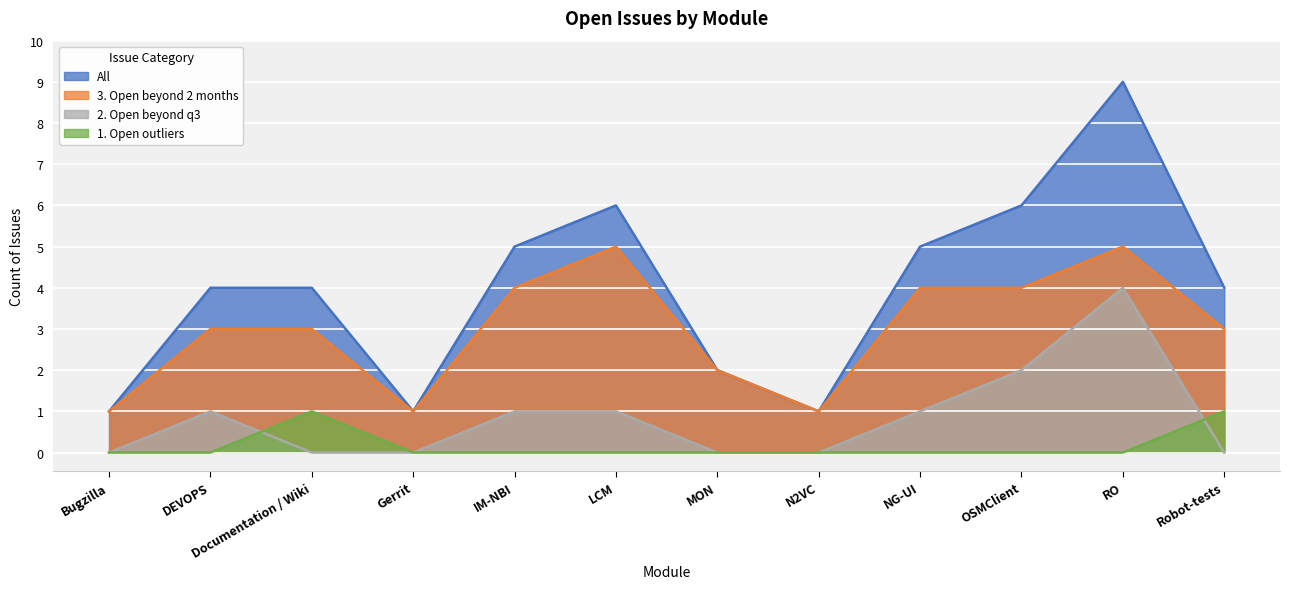

Which series has the largest range (max minus min)?

All